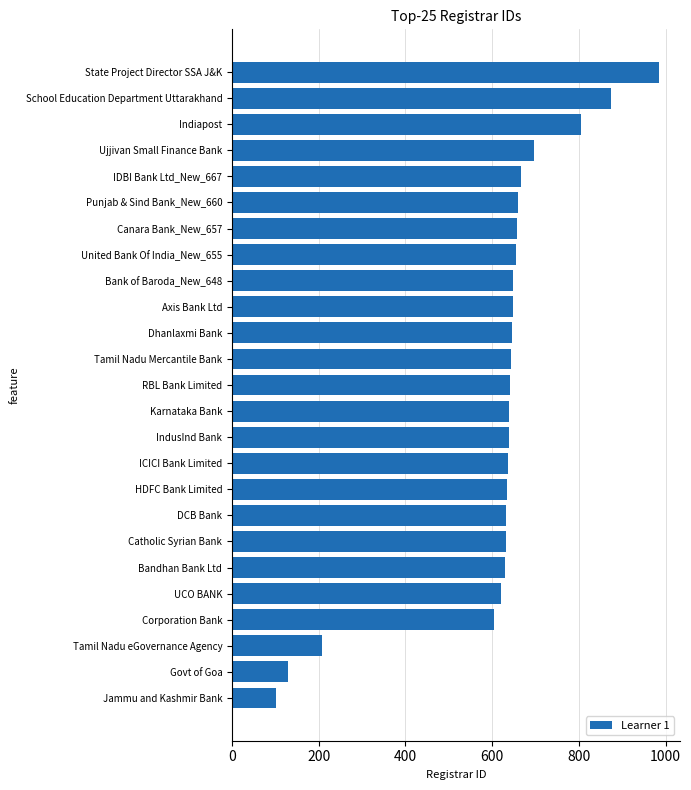

What is the smallest value displayed?

101